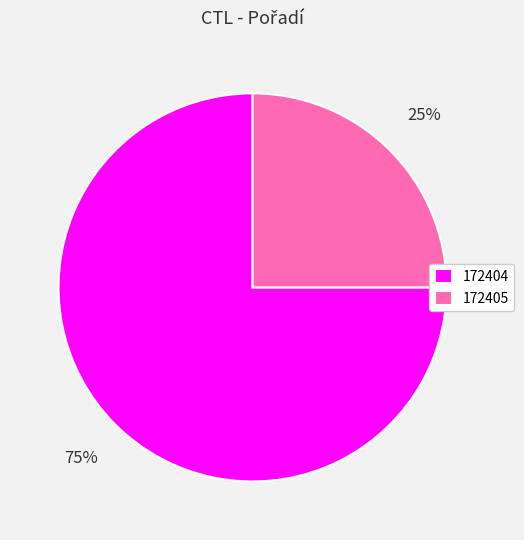

Is it true that 172404 is 75% of the pie?

True